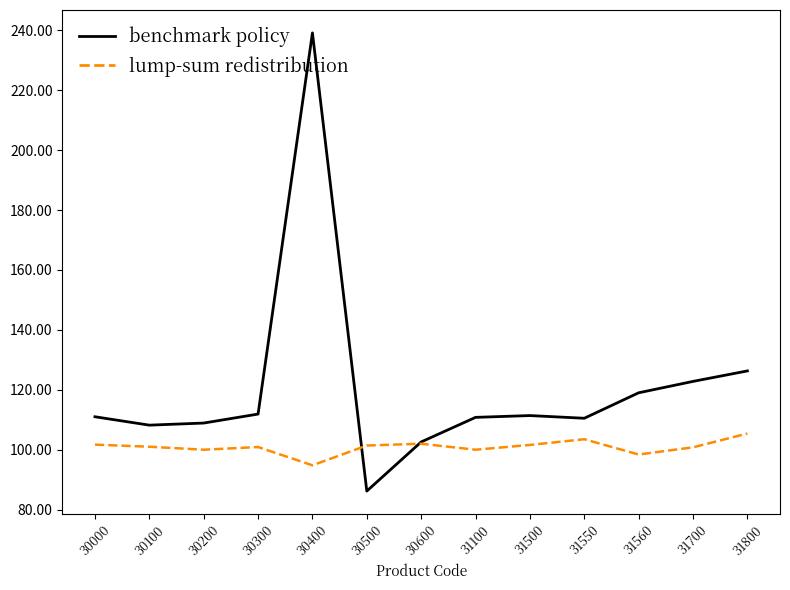

Which series has the largest total across all categories?

benchmark policy